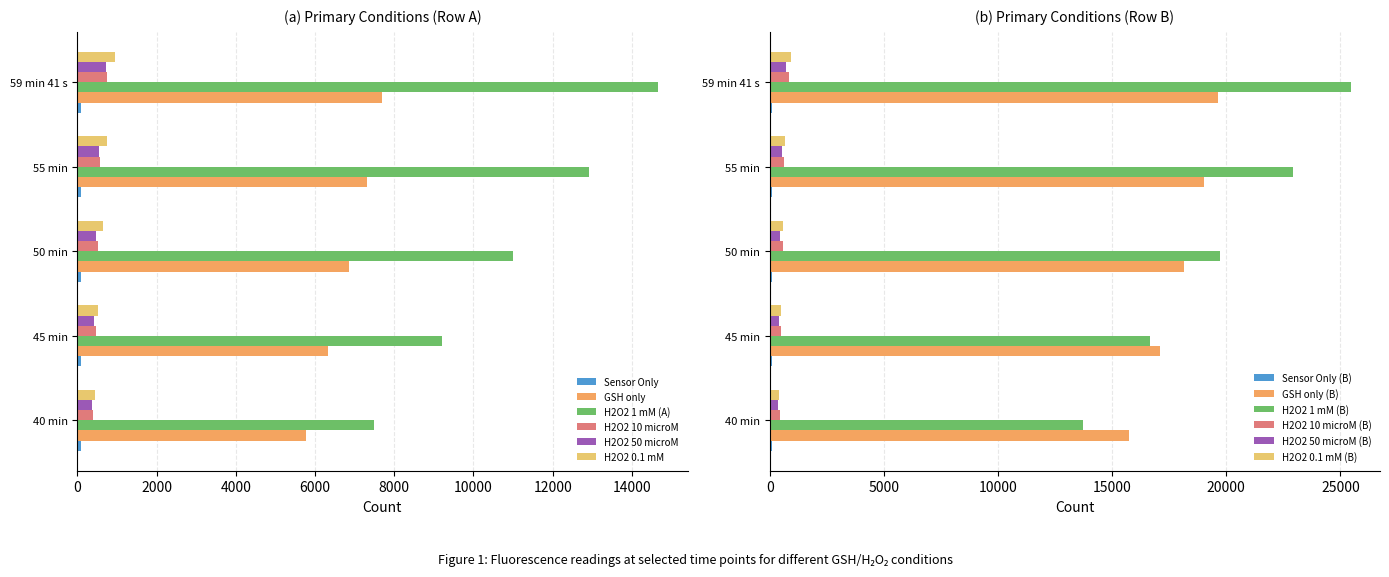

What is the label of the 3rd bar from the left?

50 min